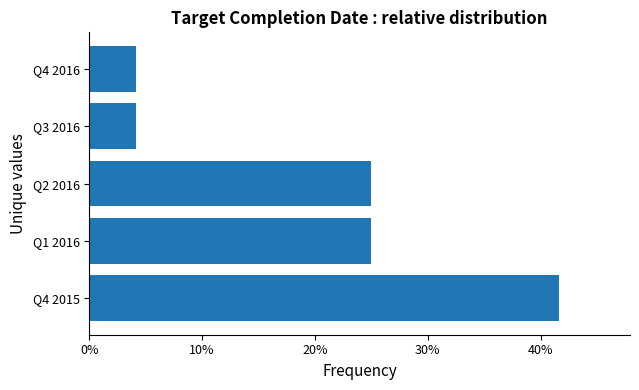

The chart shows a value of 4.2 at Q4 2016. True or false?

True